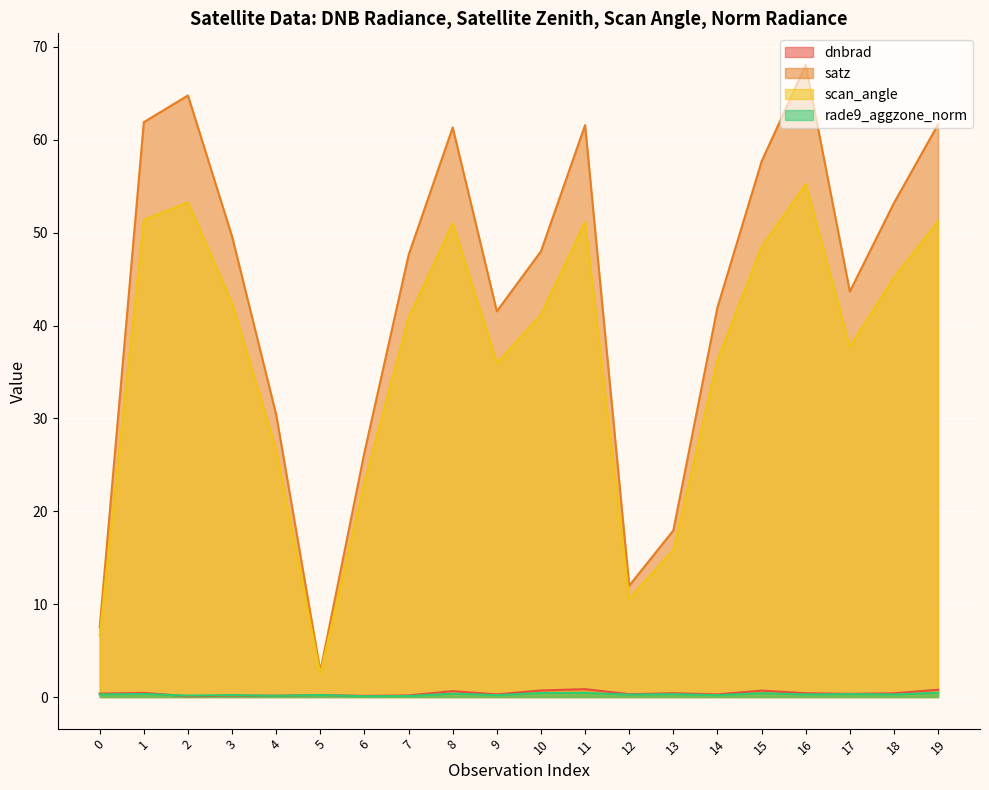

What is the highest value of the dnbrad series?

0.8